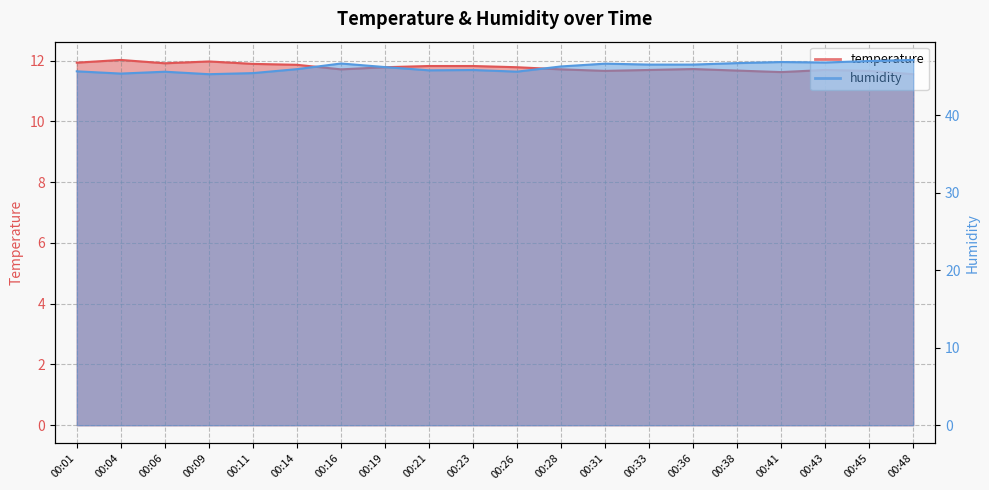

What are all the series names shown in the legend?

temperature, humidity